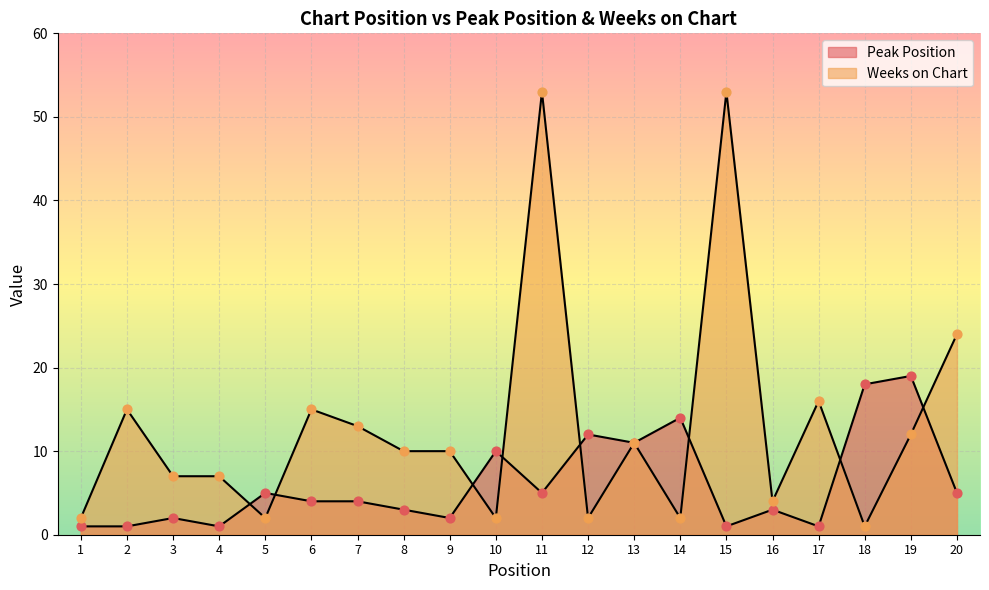

Which series has the largest total across all categories?

Weeks on Chart